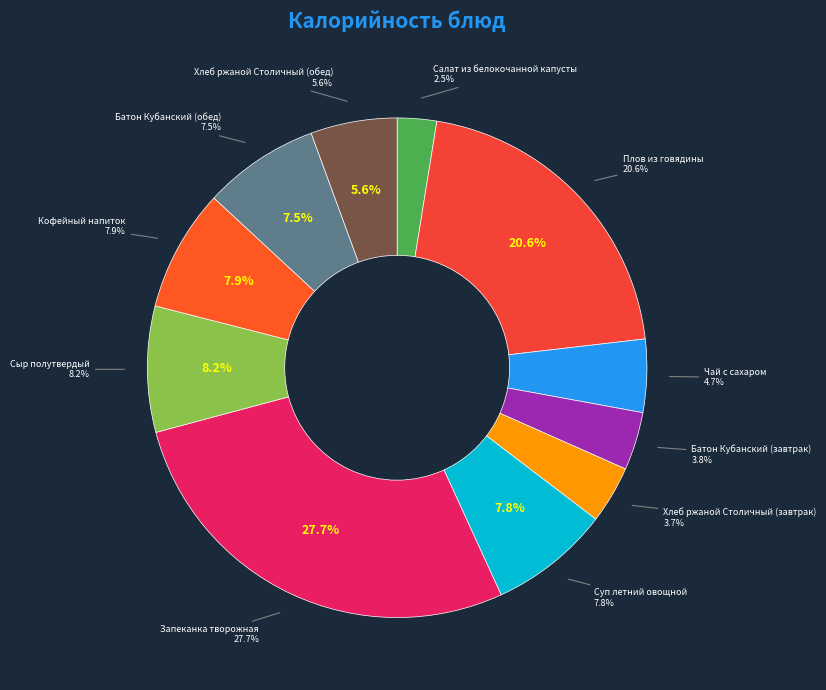

To the nearest percent, what is the difference between the largest and smallest slice percentages?

25%